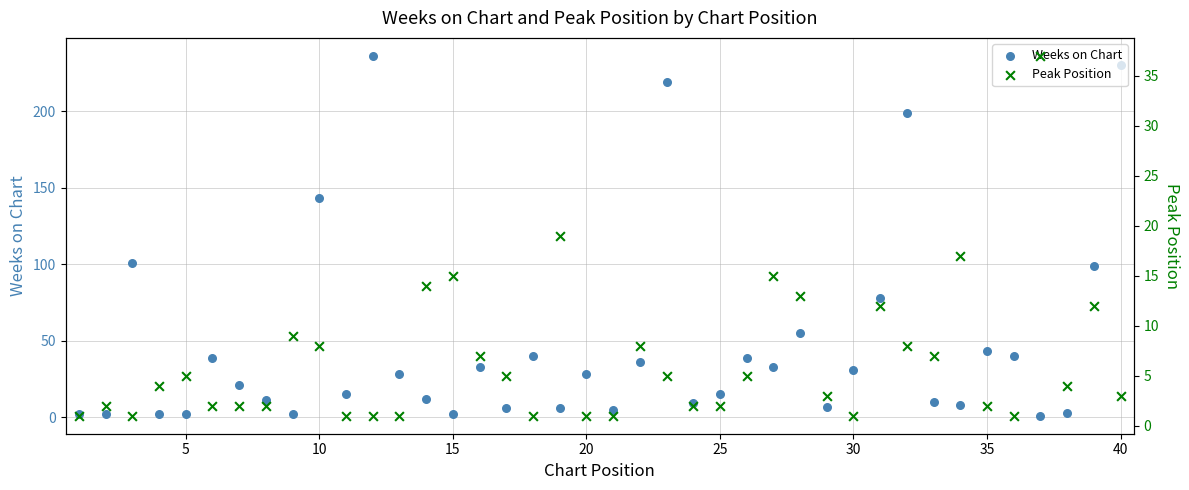

Which series contains the highest Y value?

Weeks on Chart